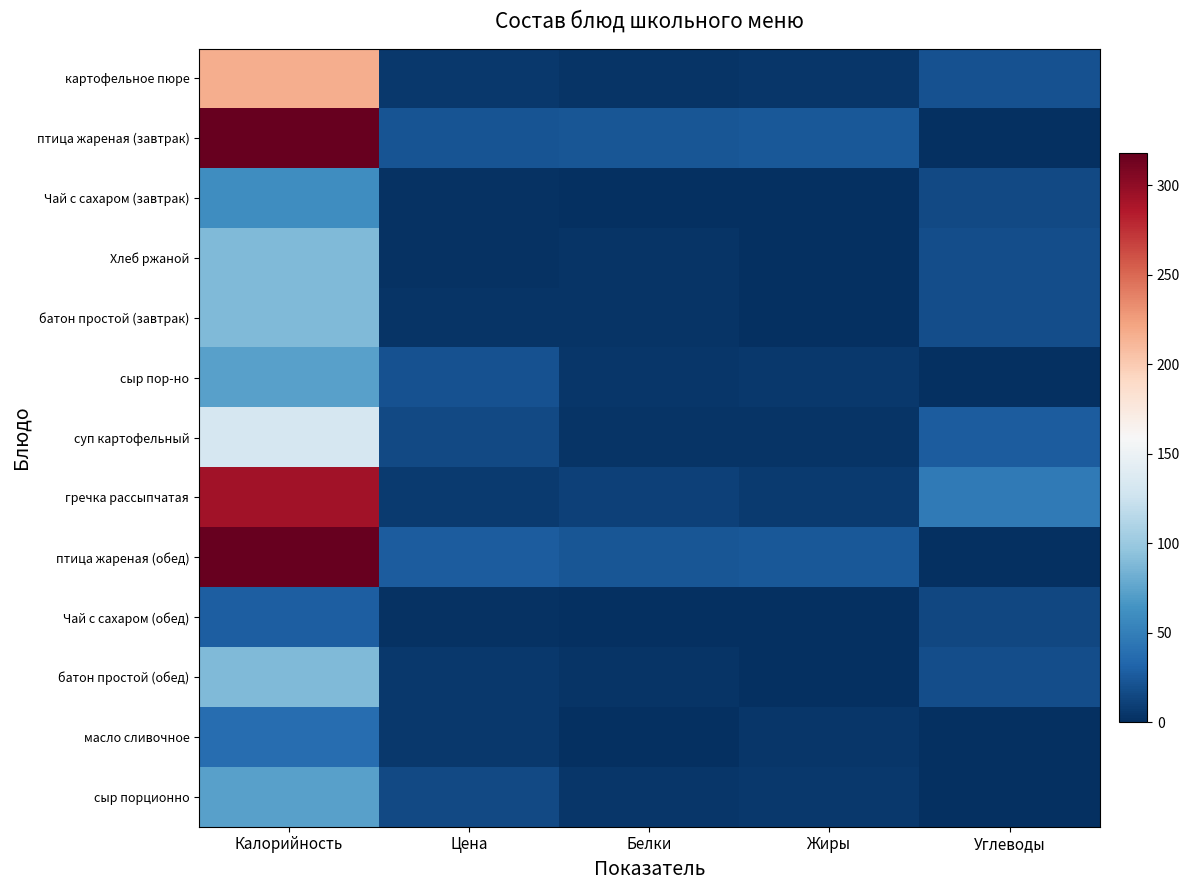

Reading left to right, extract all data points from this chart.

картофельное пюре: Калорийность=216.2	Цена=5.1	Белки=3.1	Жиры=4.8	Углеводы=20.4
птица жареная (завтрак): Калорийность=318.0	Цена=22.2	Белки=23.2	Жиры=24.4	Углеводы=1.2
Чай с сахаром (завтрак): Калорийность=60.0	Цена=1.8	Белки=0.1	Жиры=0.0	Углеводы=15.0
Хлеб ржаной: Калорийность=88.5	Цена=1.8	Белки=2.9	Жиры=0.3	Углеводы=18.4
батон простой (завтрак): Калорийность=88.5	Цена=3.6	Белки=2.9	Жиры=0.3	Углеводы=18.4
сыр пор-но: Калорийность=72.8	Цена=20.0	Белки=4.6	Жиры=5.9	Углеводы=0.0
суп картофельный: Калорийность=132.8	Цена=14.9	Белки=2.7	Жиры=2.8	Углеводы=27.1
гречка рассыпчатая: Калорийность=292.5	Цена=7.2	Белки=10.3	Жиры=7.3	Углеводы=46.4
птица жареная (обед): Калорийность=318.0	Цена=26.5	Белки=23.2	Жиры=24.4	Углеводы=1.2
Чай с сахаром (обед): Калорийность=28.0	Цена=2.1	Белки=0.2	Жиры=0.0	Углеводы=14.0
батон простой (обед): Калорийность=88.5	Цена=5.7	Белки=2.9	Жиры=0.3	Углеводы=18.4
масло сливочное: Калорийность=37.5	Цена=5.0	Белки=0.0	Жиры=4.1	Углеводы=0.1
сыр порционно: Калорийность=72.8	Цена=15.9	Белки=4.6	Жиры=5.9	Углеводы=0.0